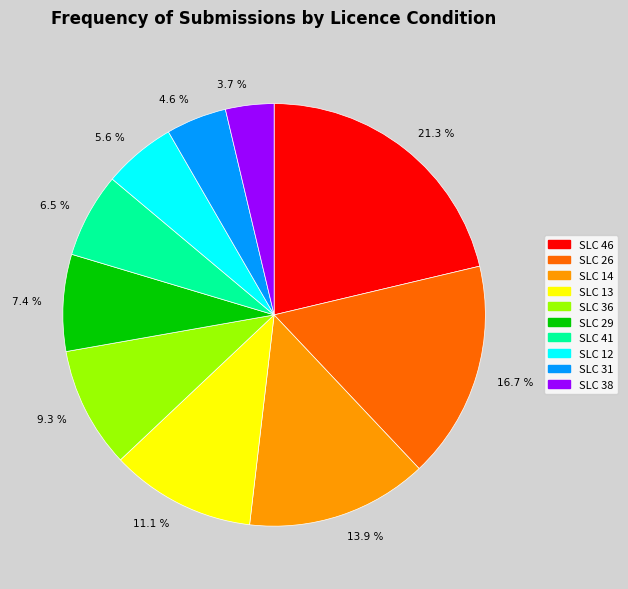

Which slice is the largest?

21.3 %